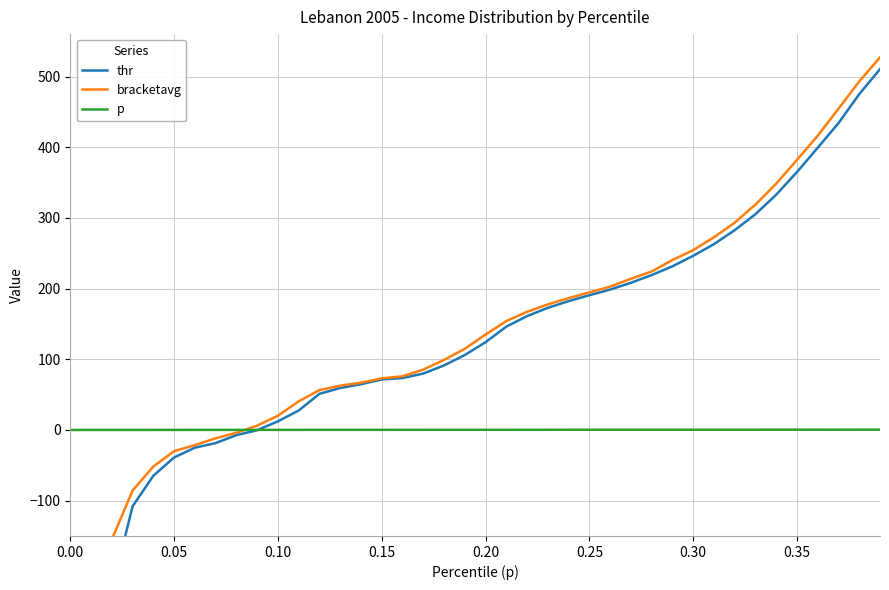

What are all the series names shown in the legend?

thr, bracketavg, p